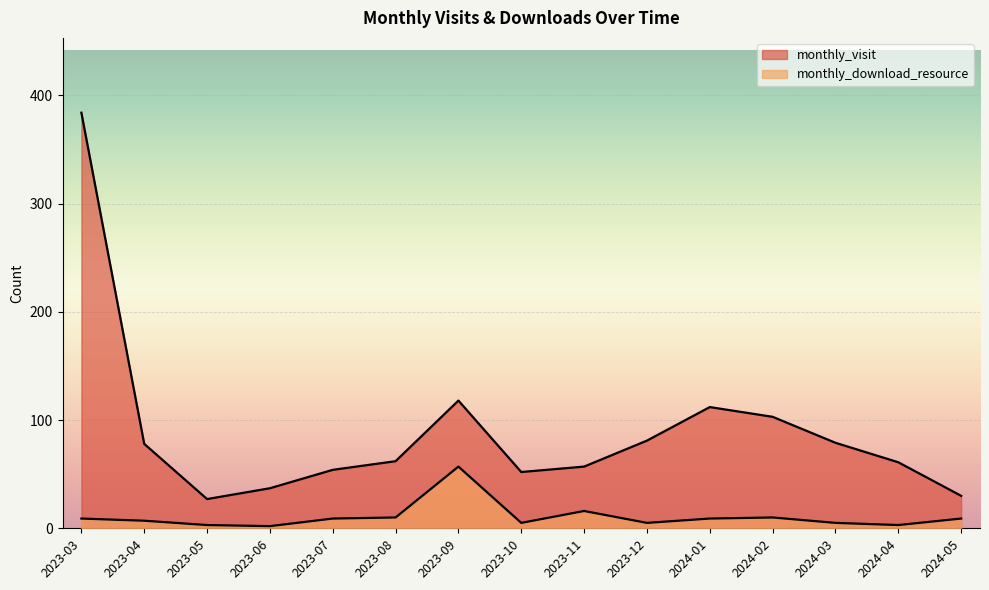

Which series has the largest total across all categories?

monthly_visit